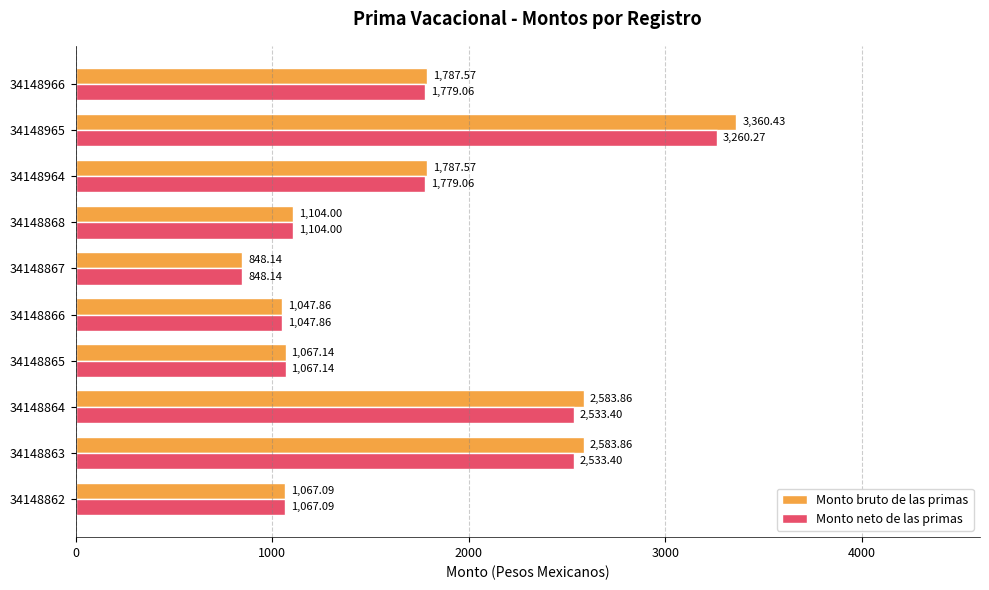

Which series has the largest total across all categories?

Monto bruto de las primas